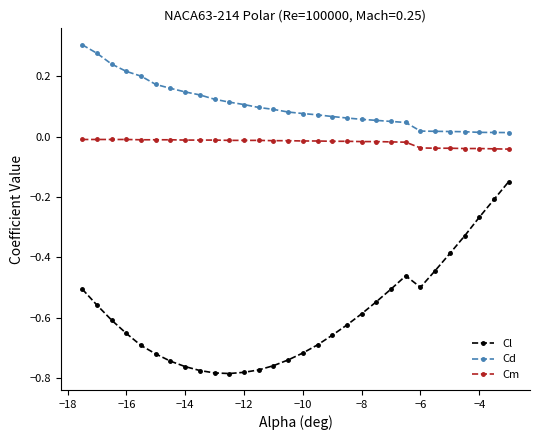

Which series has the largest range (max minus min)?

Cl